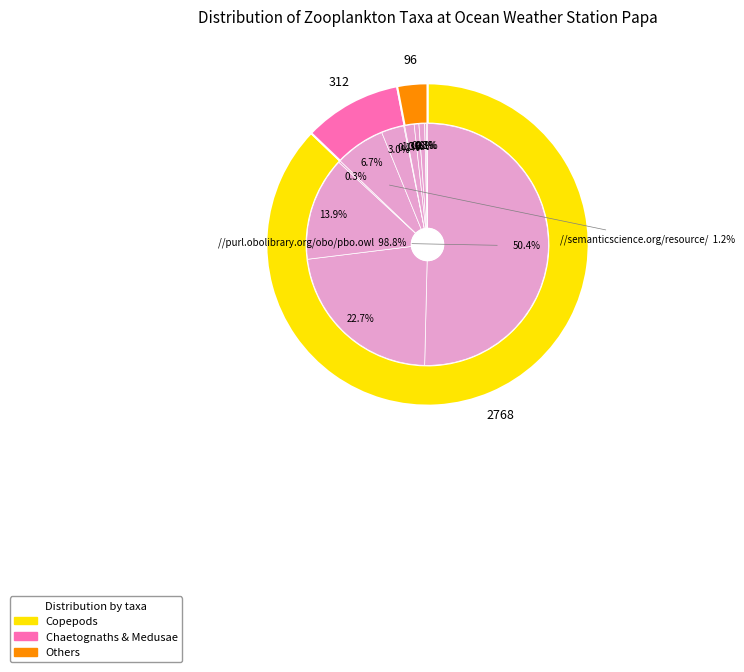

The Eukrohnia hamata slice represents 1% of the pie. True or false?

True